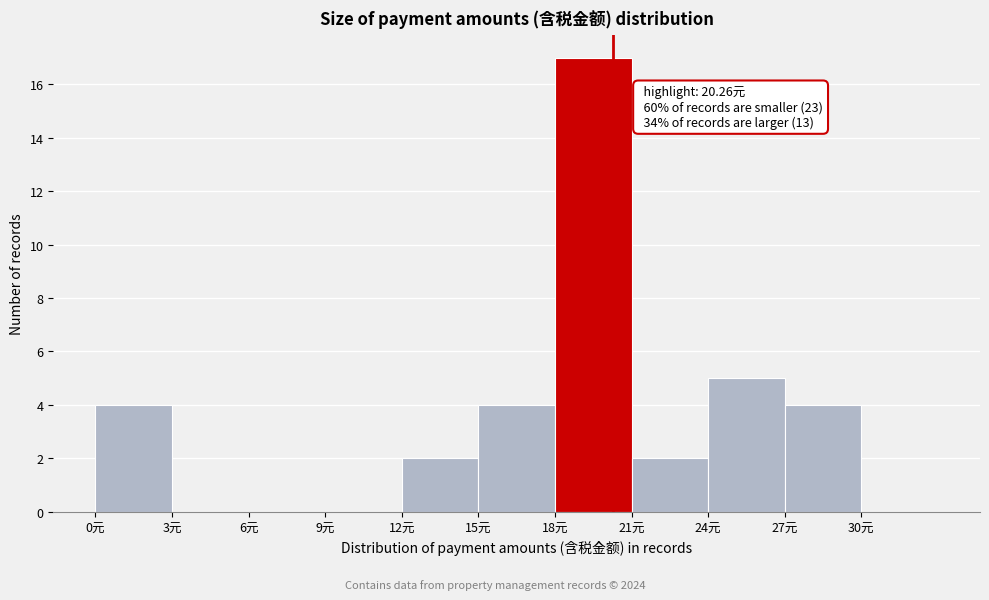

Which range on the x-axis has the tallest bar?

18 to 21